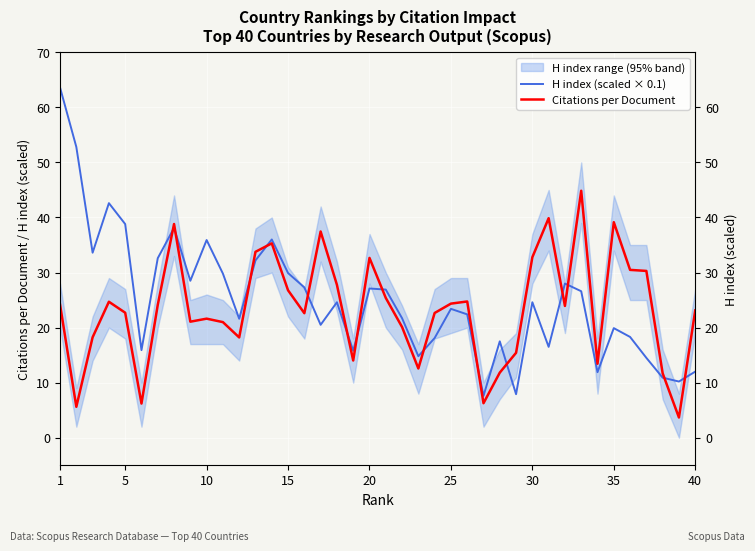

How many values in the H index (scaled × 0.1) series are below 24?

20